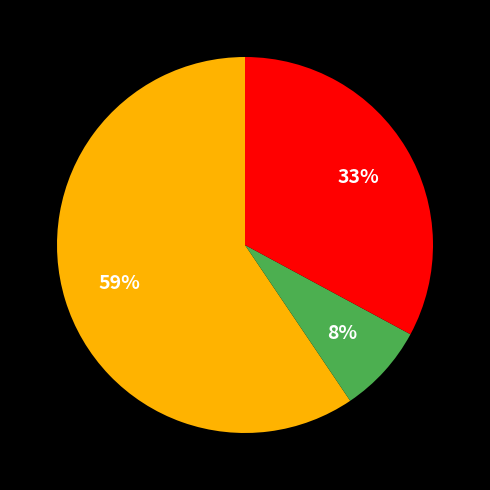

To the nearest percent, what is the average slice percentage?

33%